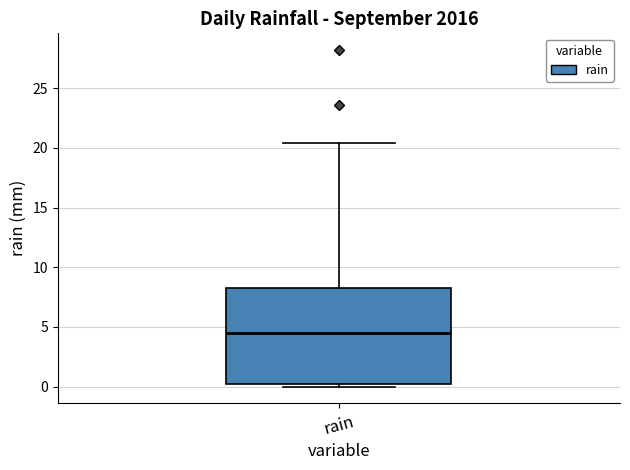

Where is the lower edge of the box for rain on the y-axis? The values are not printed on the chart, so give them approximately, as read against the axis.

0.0